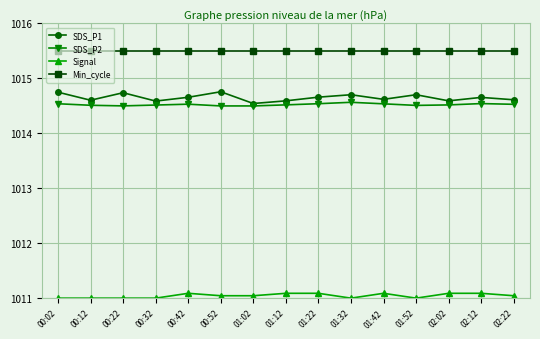

What is the maximum value for Signal?

1011.1